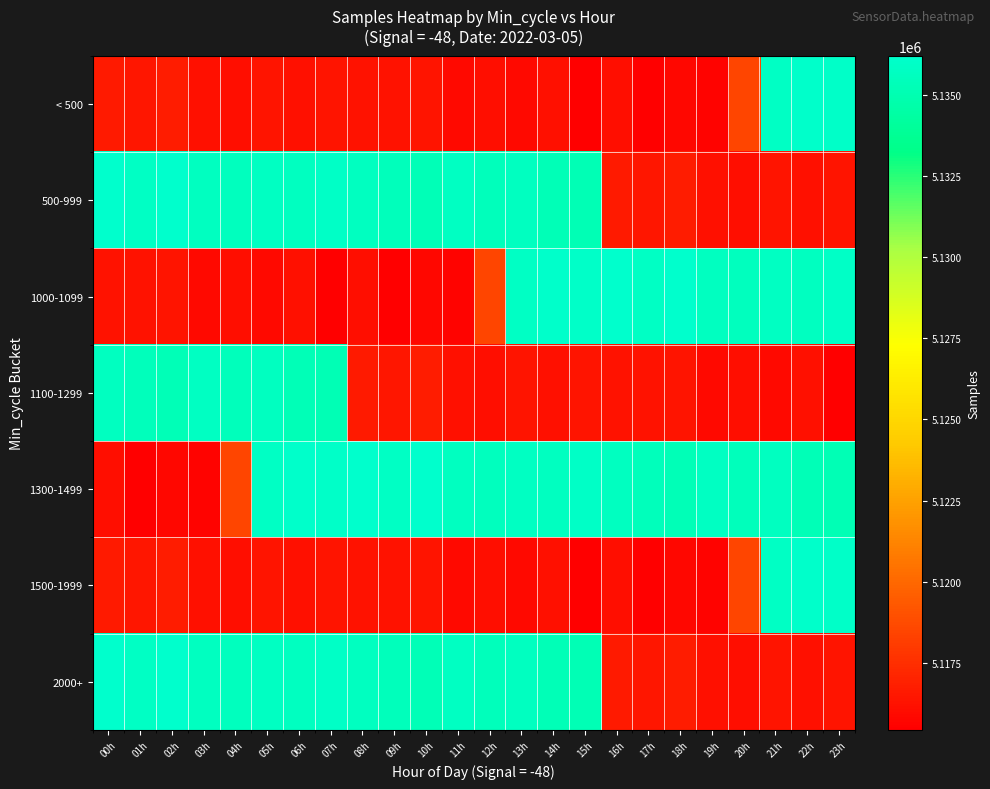

Reading left to right, transcribe all the data shown in this chart.

< 500: 00h=5116569	01h=5116459	02h=5116645	03h=5116199	04h=5116101	05h=5116357	06h=5116189	07h=5116349	08h=5116281	09h=5116291	10h=5116358	11h=5115842	12h=5116142	13h=5115843	14h=5116210	15h=5115426	16h=5116083	17h=5115437	18h=5115757	19h=5115605	20h=5118511	21h=5135825	22h=5136061	23h=5136019
500-999: 00h=5136157	01h=5135838	02h=5136213	03h=5135694	04h=5135591	05h=5135751	06h=5135708	07h=5135919	08h=5135653	09h=5135448	10h=5135263	11h=5135744	12h=5135449	13h=5135660	14h=5135253	15h=5135238	16h=5116569	17h=5116459	18h=5116645	19h=5116199	20h=5116101	21h=5116357	22h=5116189	23h=5116349
1000-1099: 00h=5116281	01h=5116291	02h=5116358	03h=5115842	04h=5116142	05h=5115843	06h=5116210	07h=5115426	08h=5116083	09h=5115437	10h=5115757	11h=5115605	12h=5118511	13h=5135825	14h=5136061	15h=5136019	16h=5136157	17h=5135838	18h=5136213	19h=5135694	20h=5135591	21h=5135751	22h=5135708	23h=5135919
1100-1299: 00h=5135653	01h=5135448	02h=5135263	03h=5135744	04h=5135449	05h=5135660	06h=5135253	07h=5135238	08h=5116569	09h=5116459	10h=5116645	11h=5116199	12h=5116101	13h=5116357	14h=5116189	15h=5116349	16h=5116281	17h=5116291	18h=5116358	19h=5115842	20h=5116142	21h=5115843	22h=5116210	23h=5115426
1300-1499: 00h=5116083	01h=5115437	02h=5115757	03h=5115605	04h=5118511	05h=5135825	06h=5136061	07h=5136019	08h=5136157	09h=5135838	10h=5136213	11h=5135694	12h=5135591	13h=5135751	14h=5135708	15h=5135919	16h=5135653	17h=5135448	18h=5135263	19h=5135744	20h=5135449	21h=5135660	22h=5135253	23h=5135238
1500-1999: 00h=5116569	01h=5116459	02h=5116645	03h=5116199	04h=5116101	05h=5116357	06h=5116189	07h=5116349	08h=5116281	09h=5116291	10h=5116358	11h=5115842	12h=5116142	13h=5115843	14h=5116210	15h=5115426	16h=5116083	17h=5115437	18h=5115757	19h=5115605	20h=5118511	21h=5135825	22h=5136061	23h=5136019
2000+: 00h=5136157	01h=5135838	02h=5136213	03h=5135694	04h=5135591	05h=5135751	06h=5135708	07h=5135919	08h=5135653	09h=5135448	10h=5135263	11h=5135744	12h=5135449	13h=5135660	14h=5135253	15h=5135238	16h=5116569	17h=5116459	18h=5116645	19h=5116199	20h=5116101	21h=5116357	22h=5116189	23h=5116349